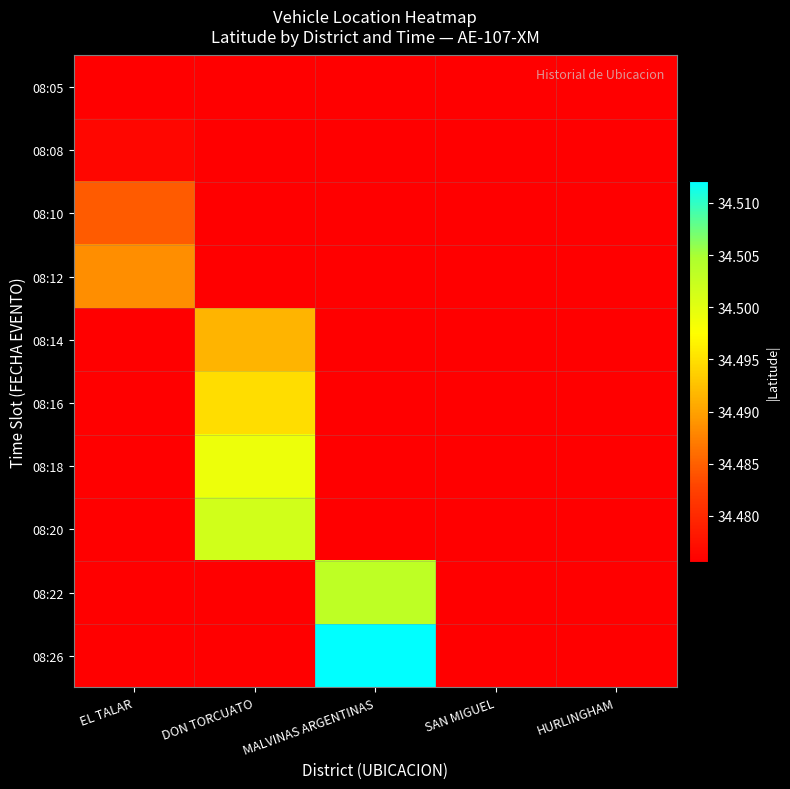

Reading left to right, what are all the values shown in this chart?

08:05: EL TALAR=34.5	DON TORCUATO=34.5	MALVINAS ARGENTINAS=34.5	SAN MIGUEL=34.5	HURLINGHAM=34.5
08:08: EL TALAR=34.5	DON TORCUATO=34.5	MALVINAS ARGENTINAS=34.5	SAN MIGUEL=34.5	HURLINGHAM=34.5
08:10: EL TALAR=34.5	DON TORCUATO=34.5	MALVINAS ARGENTINAS=34.5	SAN MIGUEL=34.5	HURLINGHAM=34.5
08:12: EL TALAR=34.5	DON TORCUATO=34.5	MALVINAS ARGENTINAS=34.5	SAN MIGUEL=34.5	HURLINGHAM=34.5
08:14: EL TALAR=34.5	DON TORCUATO=34.5	MALVINAS ARGENTINAS=34.5	SAN MIGUEL=34.5	HURLINGHAM=34.5
08:16: EL TALAR=34.5	DON TORCUATO=34.5	MALVINAS ARGENTINAS=34.5	SAN MIGUEL=34.5	HURLINGHAM=34.5
08:18: EL TALAR=34.5	DON TORCUATO=34.5	MALVINAS ARGENTINAS=34.5	SAN MIGUEL=34.5	HURLINGHAM=34.5
08:20: EL TALAR=34.5	DON TORCUATO=34.5	MALVINAS ARGENTINAS=34.5	SAN MIGUEL=34.5	HURLINGHAM=34.5
08:22: EL TALAR=34.5	DON TORCUATO=34.5	MALVINAS ARGENTINAS=34.5	SAN MIGUEL=34.5	HURLINGHAM=34.5
08:26: EL TALAR=34.5	DON TORCUATO=34.5	MALVINAS ARGENTINAS=34.5	SAN MIGUEL=34.5	HURLINGHAM=34.5